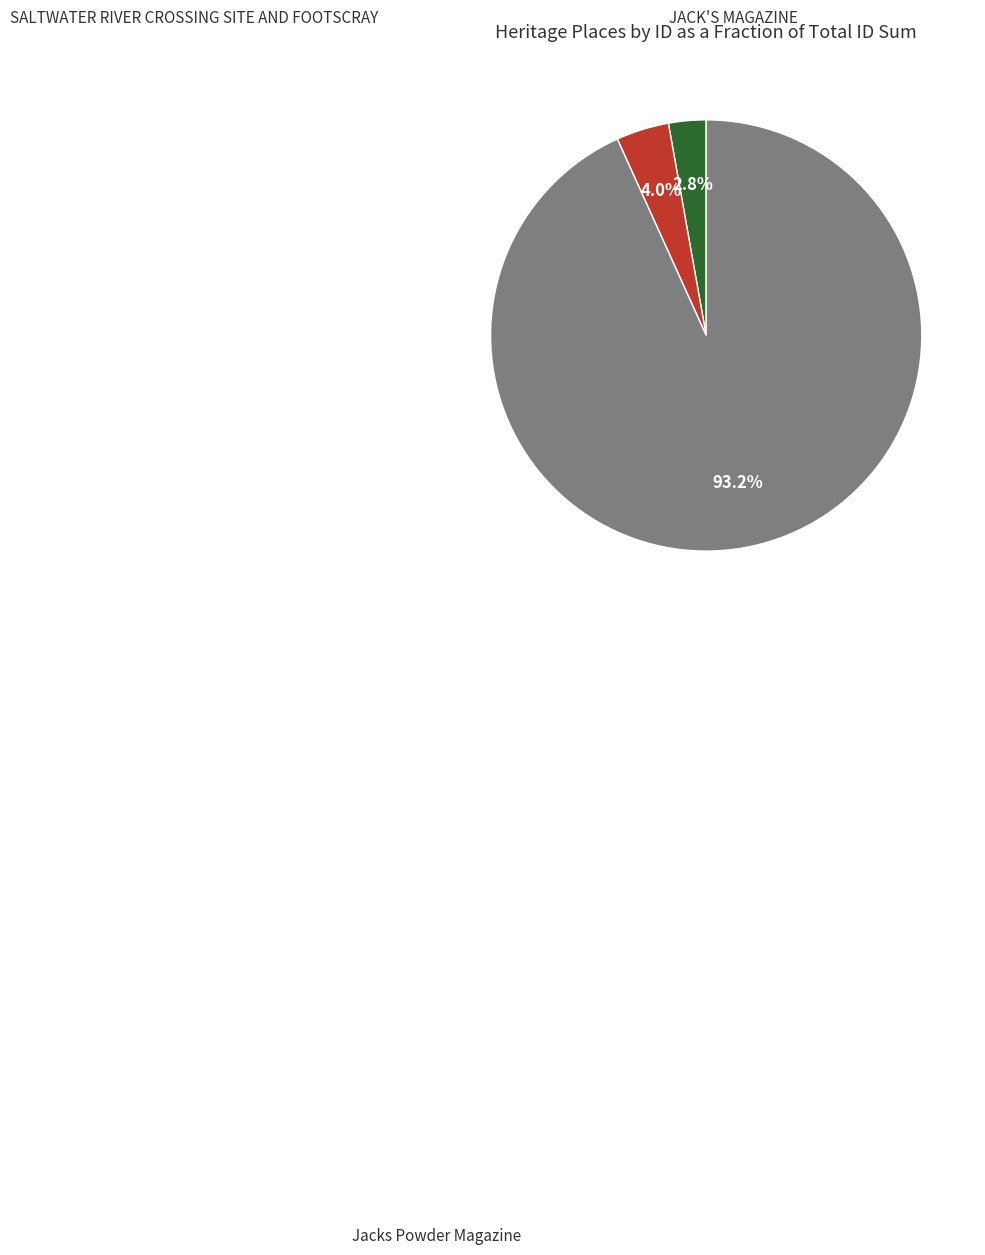

Does any single category account for the majority?

Yes